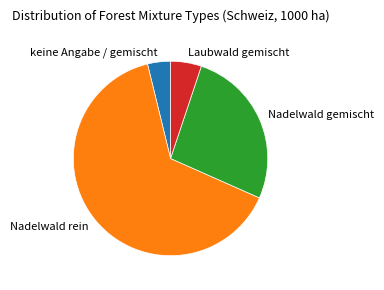

Rank the categories by value from lowest to highest.

keine Angabe / gemischt, Laubwald gemischt, Nadelwald gemischt, Nadelwald rein